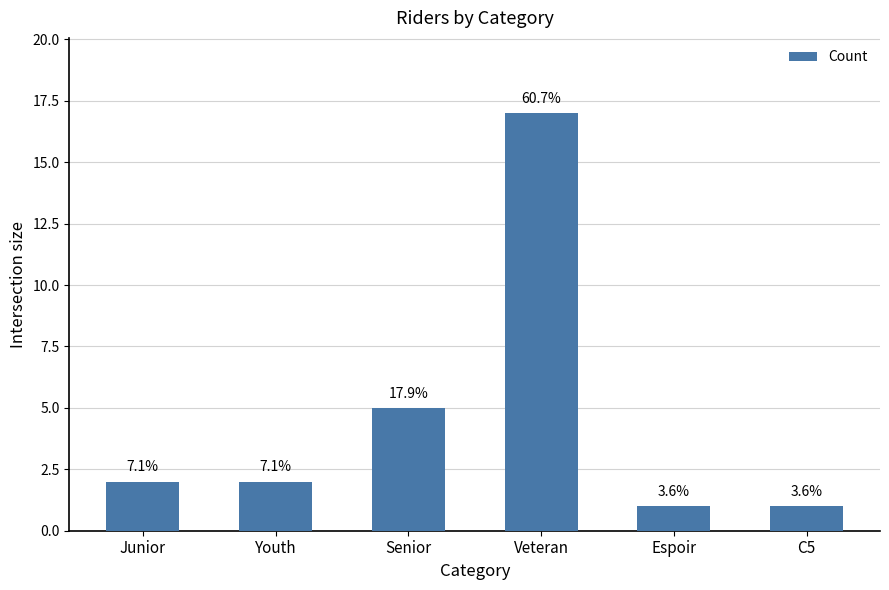

Which label corresponds to the smallest value in the chart?

Espoir